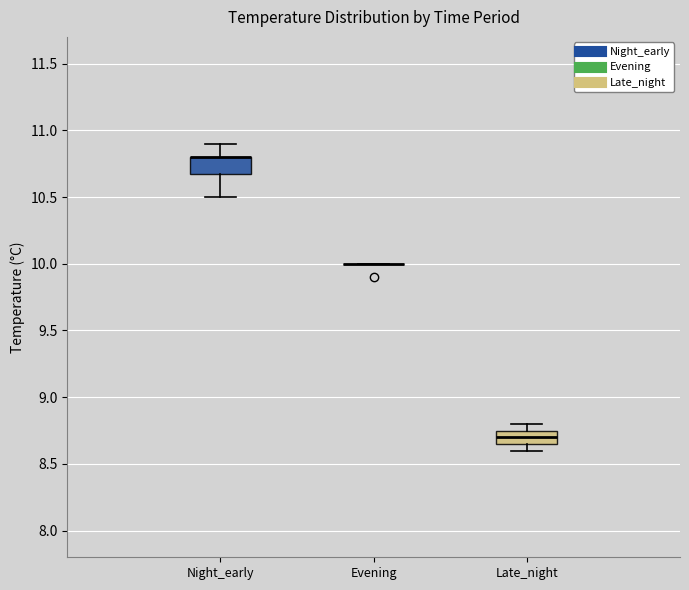

Where is the upper edge of the box for Night_early on the y-axis? The values are not printed on the chart, so give them approximately, as read against the axis.

10.80